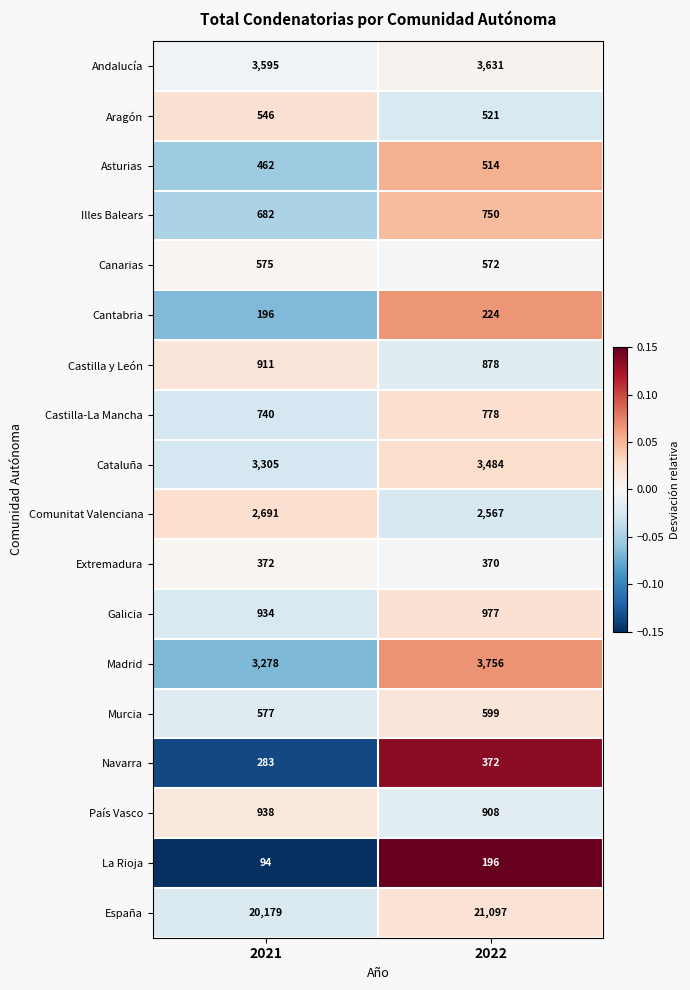

Which series has the widest spread of values?

España